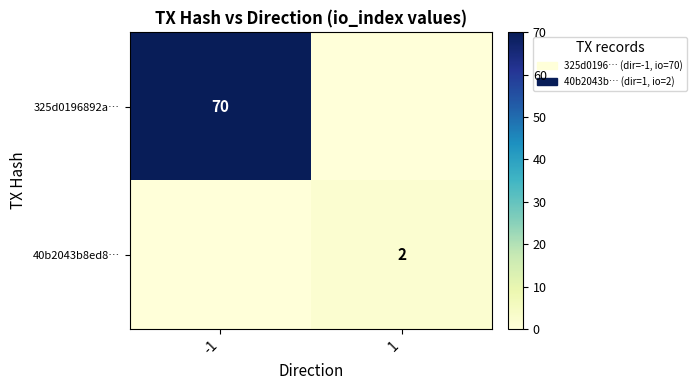

True or false: 325d0196892a… has a value of 70 at -1.

True